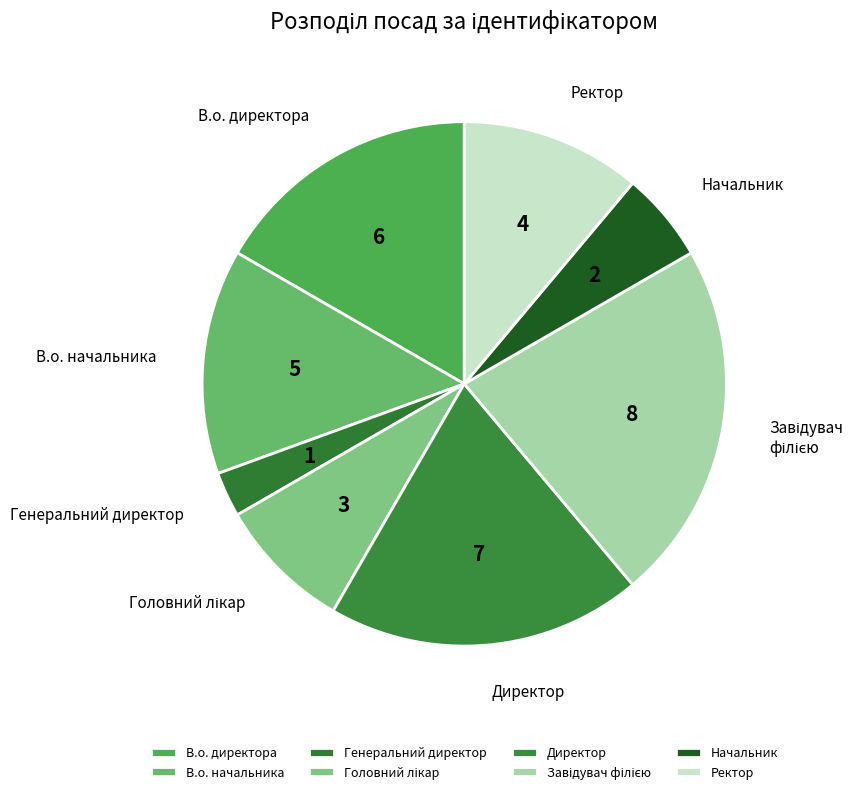

Is it true that Генеральний директор is 15% of the pie?

False